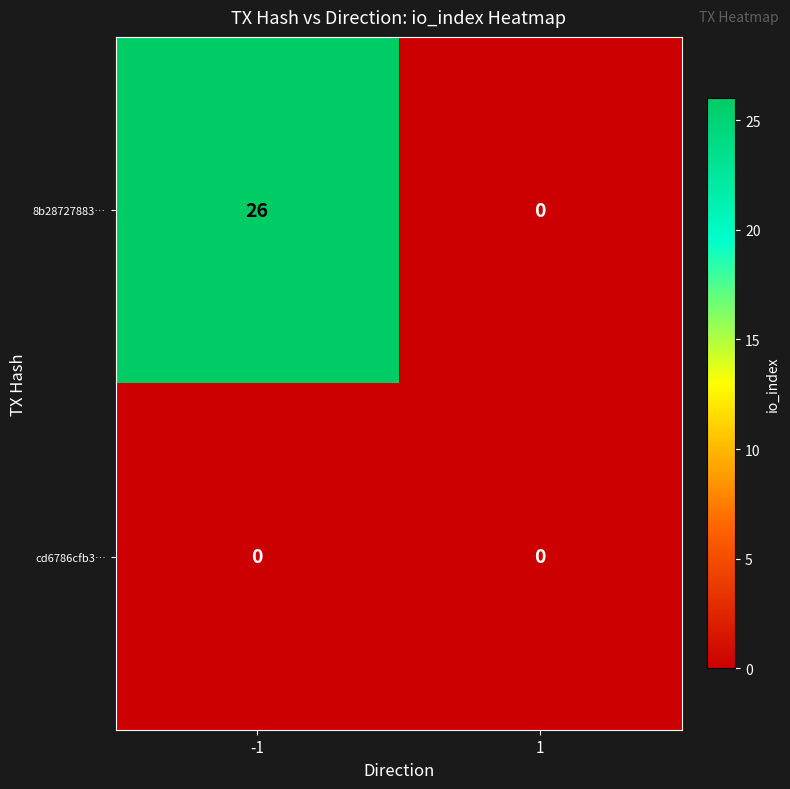

What is the total value across all series at -1?

26